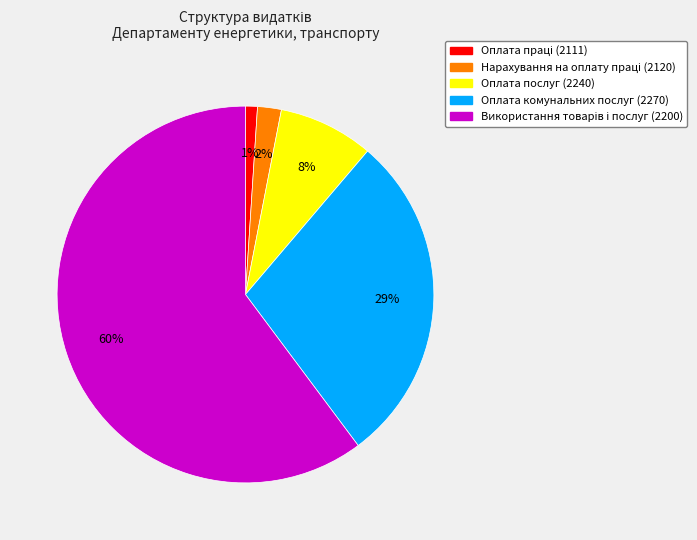

To the nearest percent, what is the average slice percentage?

20%